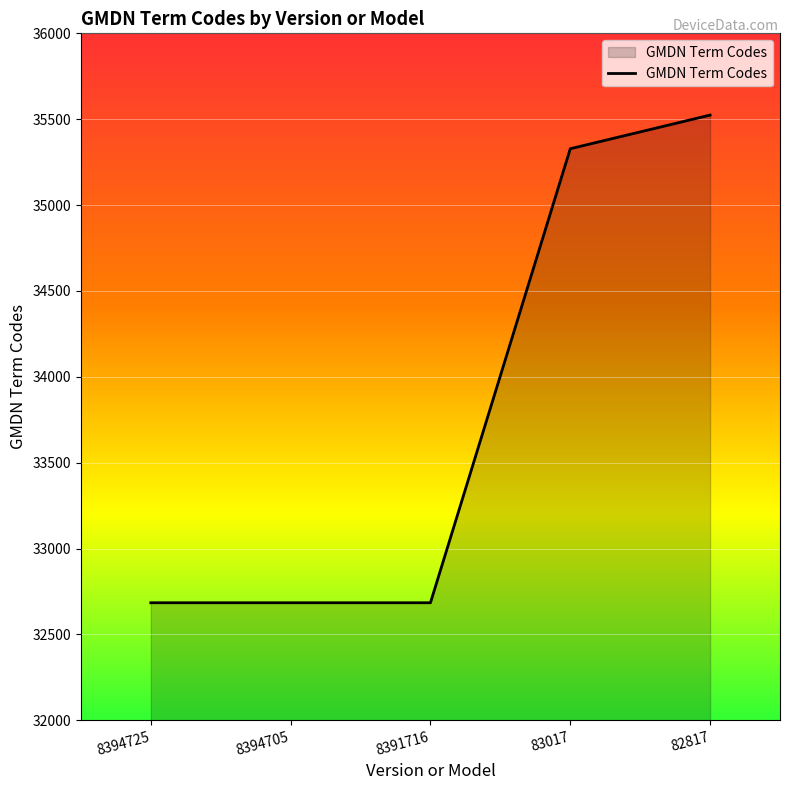

What is the difference between the values at 83017 and 8394705?

2644